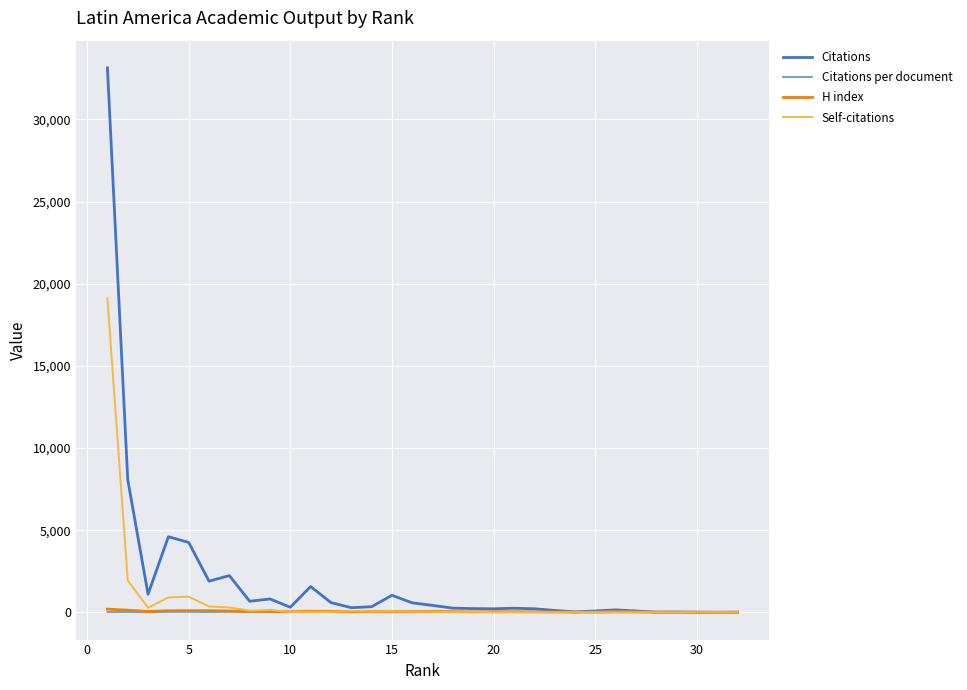

What are all the series names shown in the legend?

Citations, Citations per document, H index, Self-citations